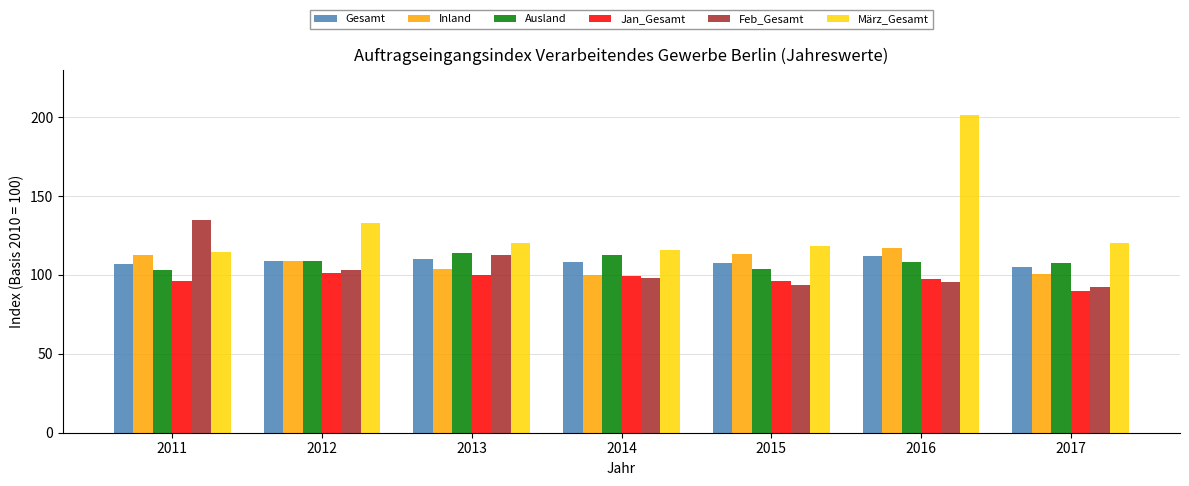

What are all the series names shown in the legend?

Gesamt, Inland, Ausland, Jan_Gesamt, Feb_Gesamt, März_Gesamt